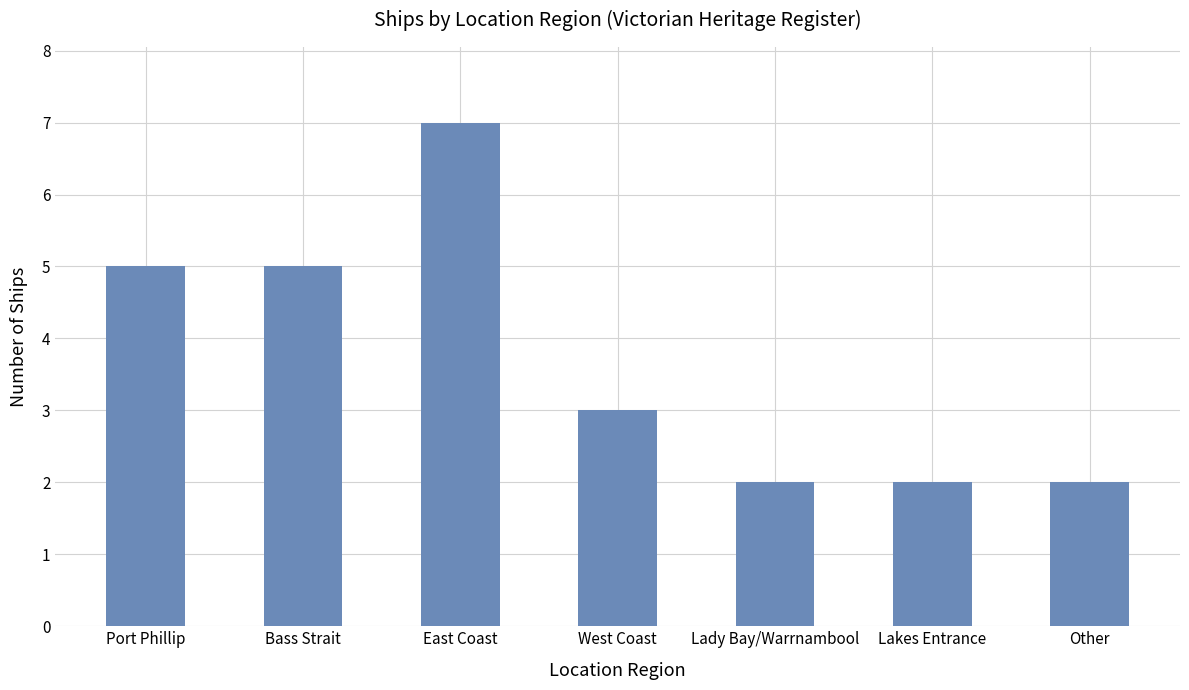

Does the chart contain stacked bars?

No